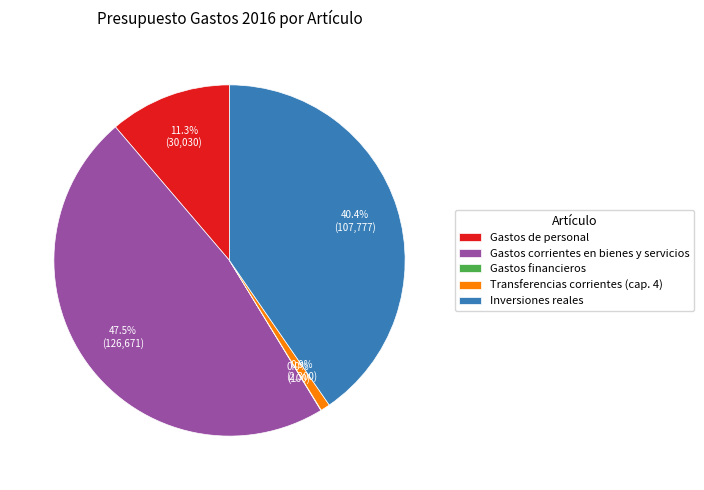

Is Gastos de personal the majority of the pie?

No